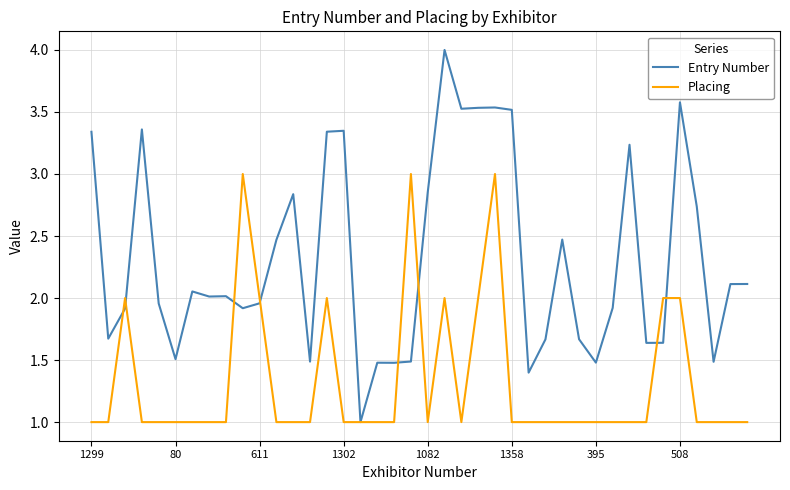

Which series has the largest total across all categories?

Entry Number